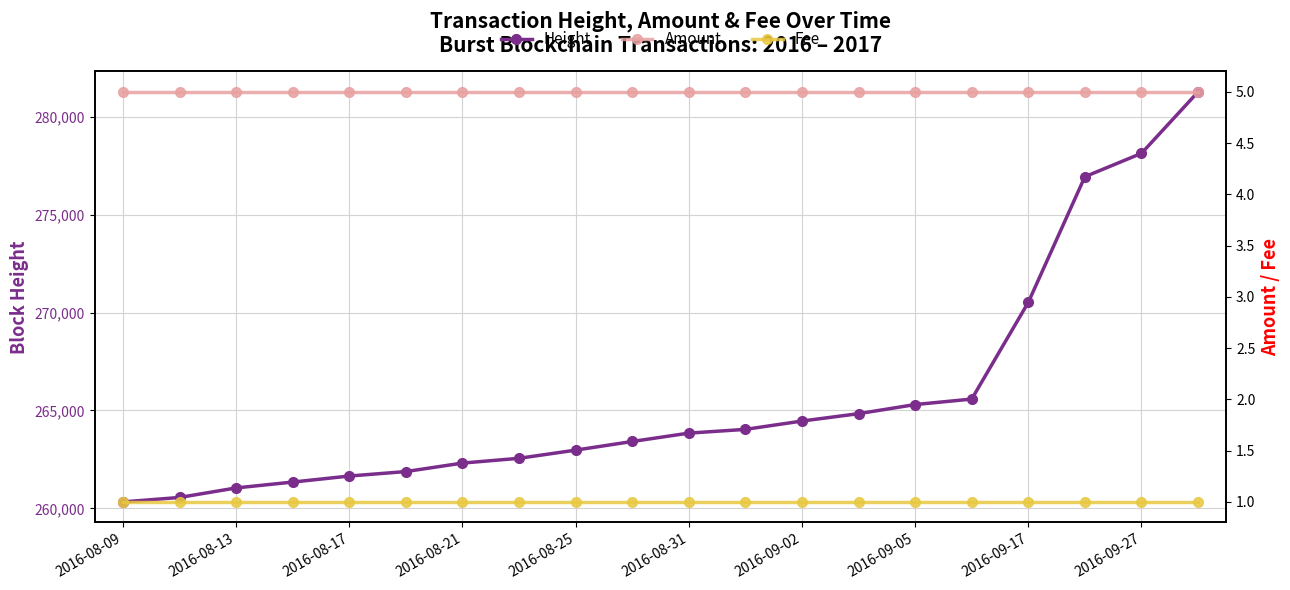

How many lines are shown in the chart?

3